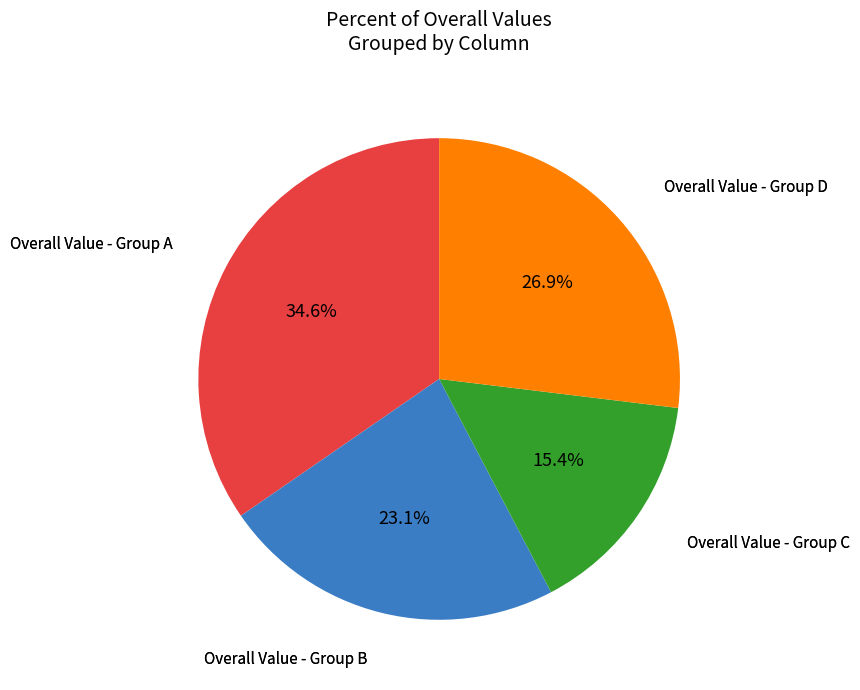

Does any single category account for the majority?

No